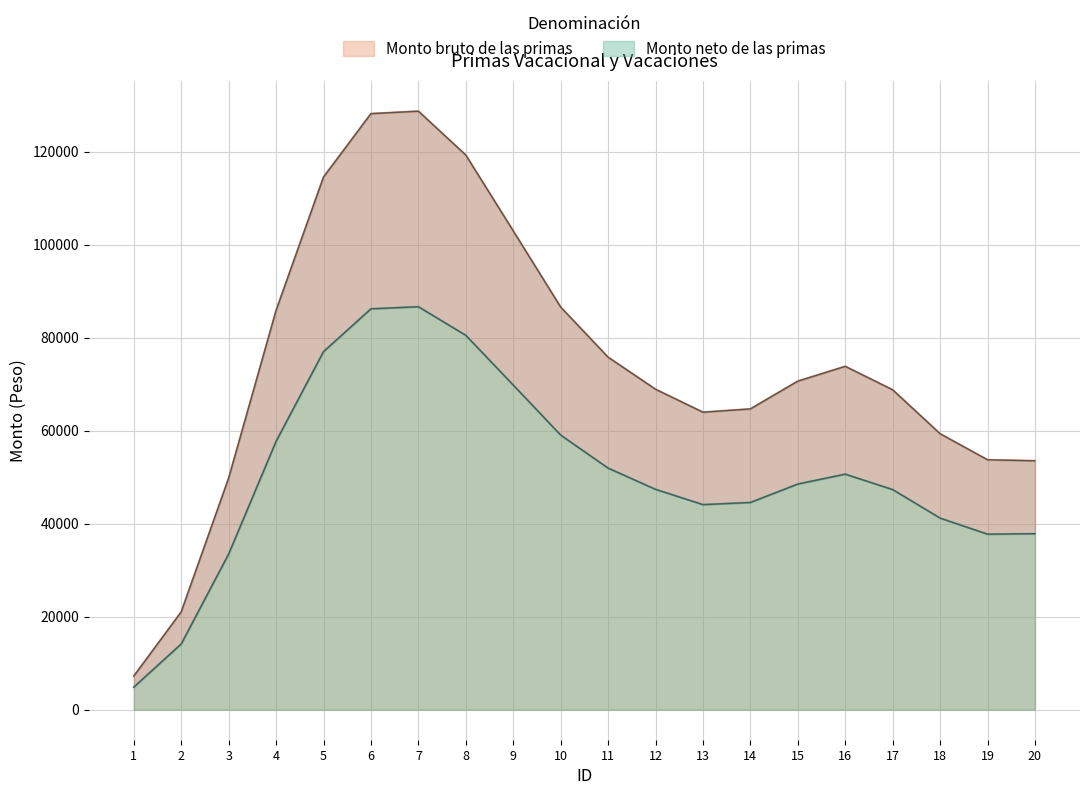

The value of Monto bruto de las primas at 4 is 85851.4. True or false?

True